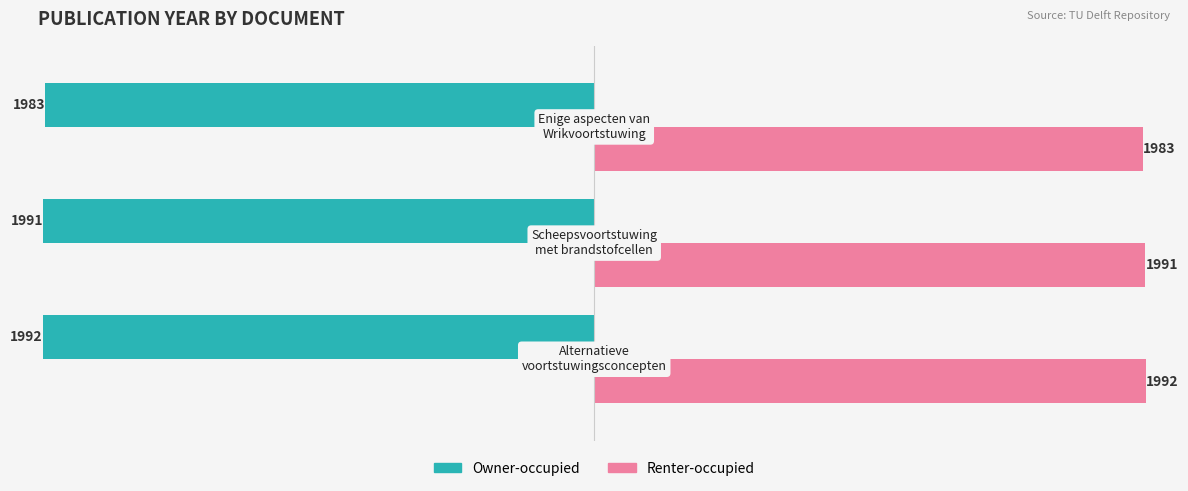

Count the Owner-occupied values in the range -1992 to -1983.

3